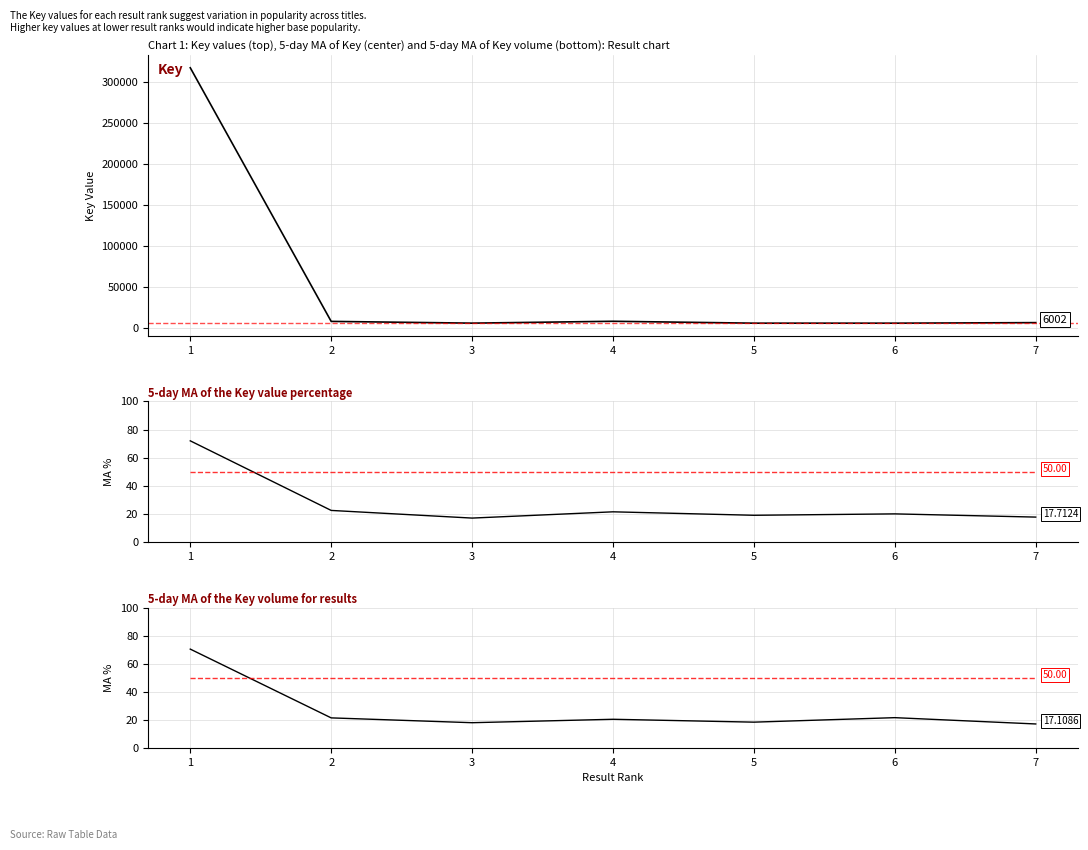

At how many categories does at least one series exceed 14534?

1